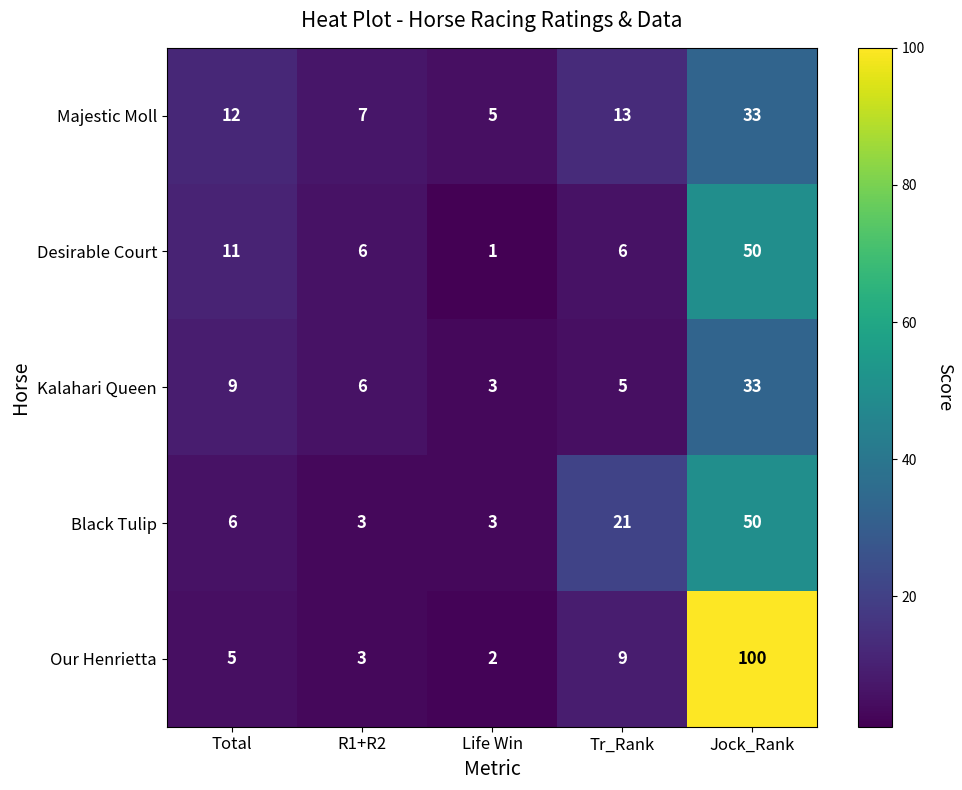

Reading right to left, what are all the values shown in this chart?

Majestic Moll: Jock_Rank=33	Tr_Rank=13	Life Win=5	R1+R2=7	Total=12
Desirable Court: Jock_Rank=50	Tr_Rank=6	Life Win=1	R1+R2=6	Total=11
Kalahari Queen: Jock_Rank=33	Tr_Rank=5	Life Win=3	R1+R2=6	Total=9
Black Tulip: Jock_Rank=50	Tr_Rank=21	Life Win=3	R1+R2=3	Total=6
Our Henrietta: Jock_Rank=100	Tr_Rank=9	Life Win=2	R1+R2=3	Total=5